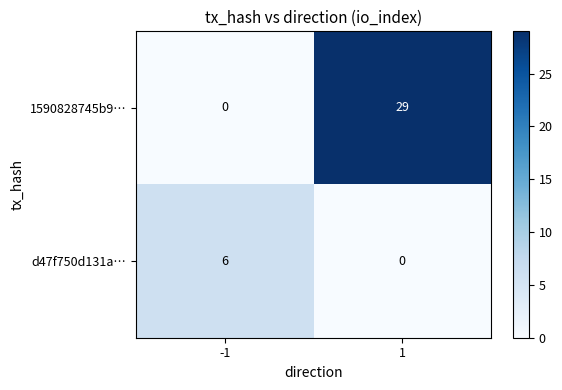

Count the number of categories in the chart.

2